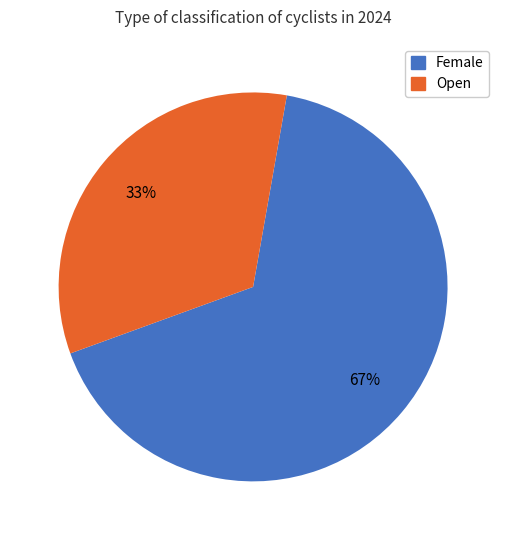

Rank the categories by value from lowest to highest.

Open, Female